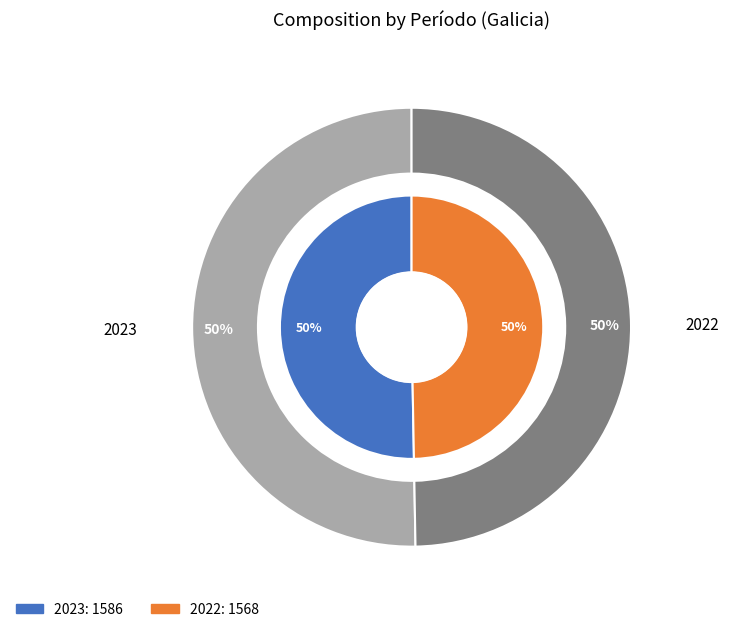

Does 2023 account for over 50% of the chart?

Yes